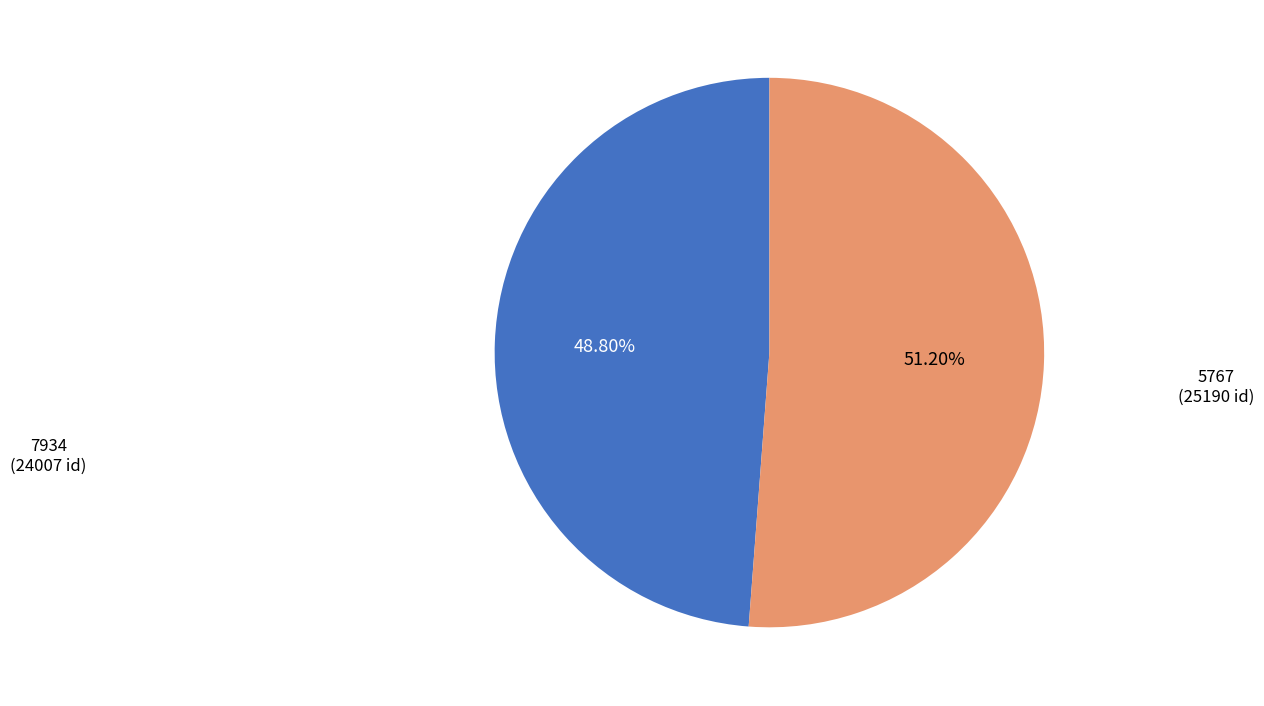

Count the number of slices in the pie.

2